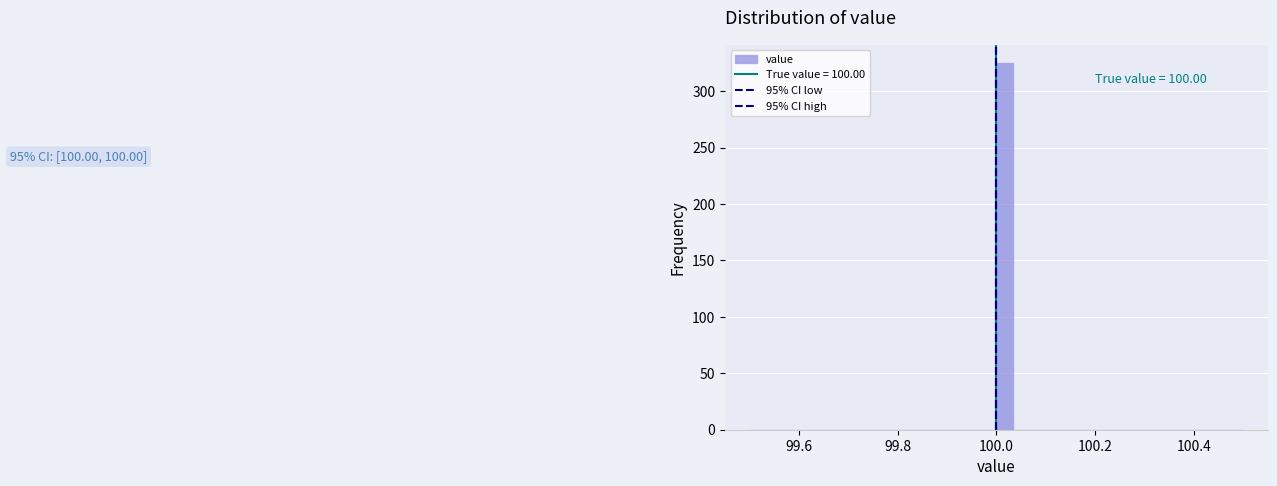

Around what value on the x-axis is the tallest bar? Give the approximate position of its centre, as read against the axis.

100.02